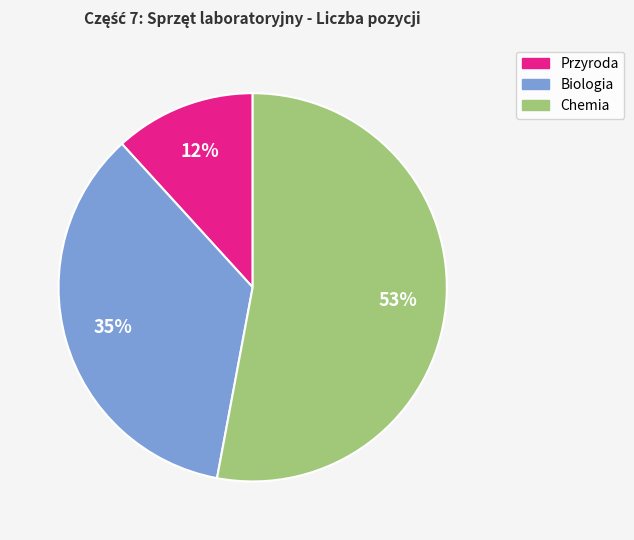

Which category has the smallest portion of the pie?

Przyroda